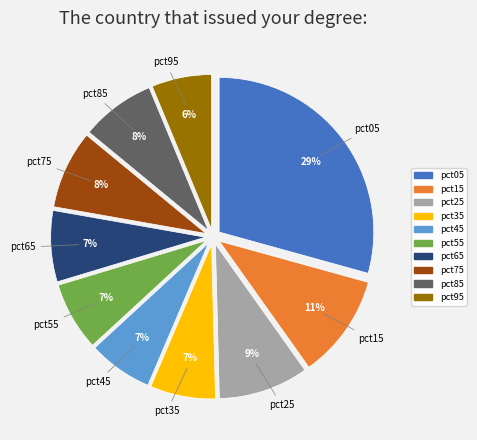

Is it true that pct45 is 15% of the pie?

False